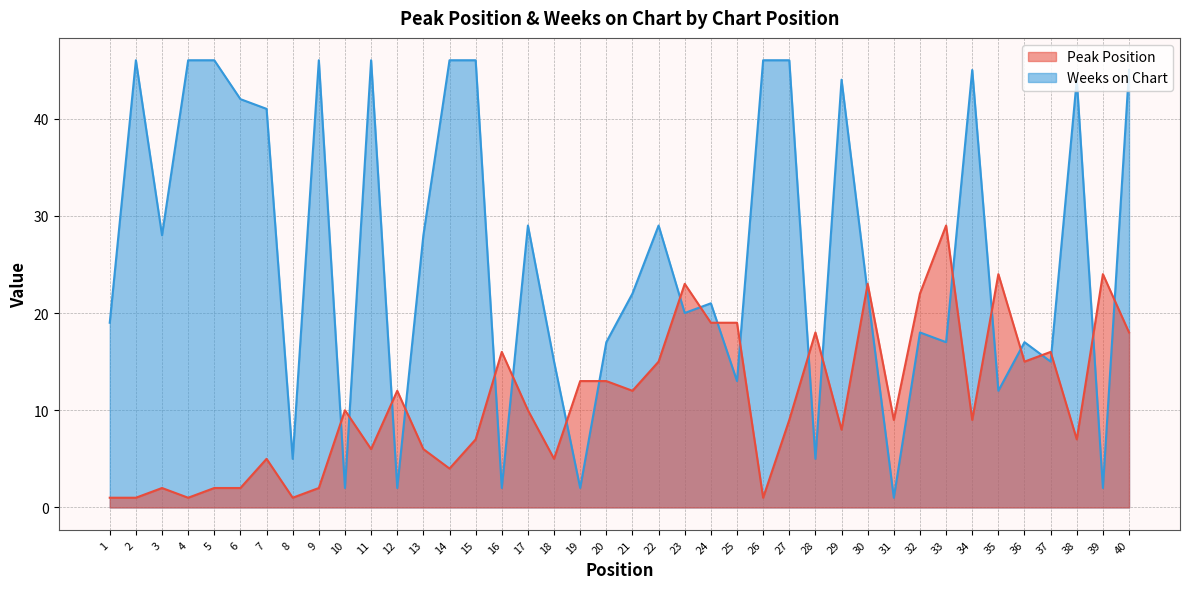

Reading left to right, transcribe all the data shown in this chart.

Peak Position: 1	1	2	1	2	2	5	1	2	10	6	12	6	4	7	16	10	5	13	13	12	15	23	19	19	1	9	18	8	23	9	22	29	9	24	15	16	7	24	18
Weeks on Chart: 19	46	28	46	46	42	41	5	46	2	46	2	28	46	46	2	29	15	2	17	22	29	20	21	13	46	46	5	44	22	1	18	17	45	12	17	15	44	2	45